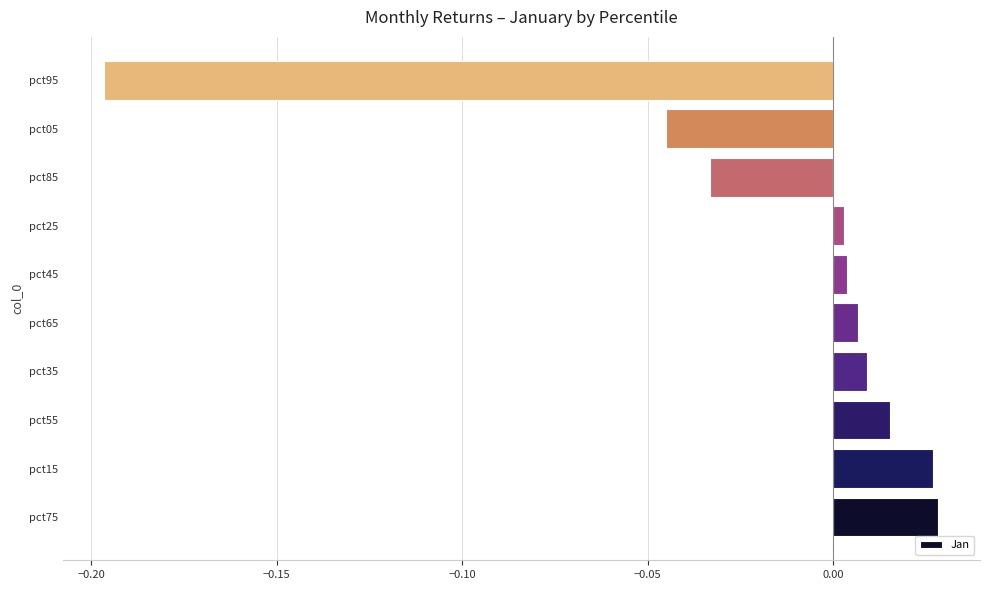

Which category has the lowest value across all series?

pct95